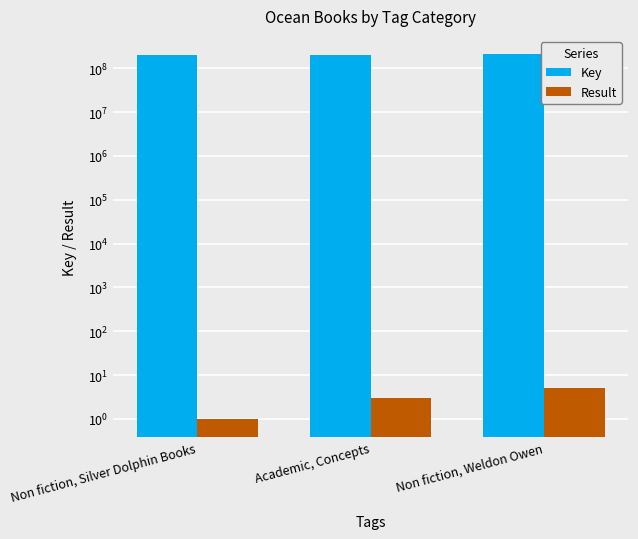

What is the label of the 1st bar from the right?

Non fiction, Weldon Owen